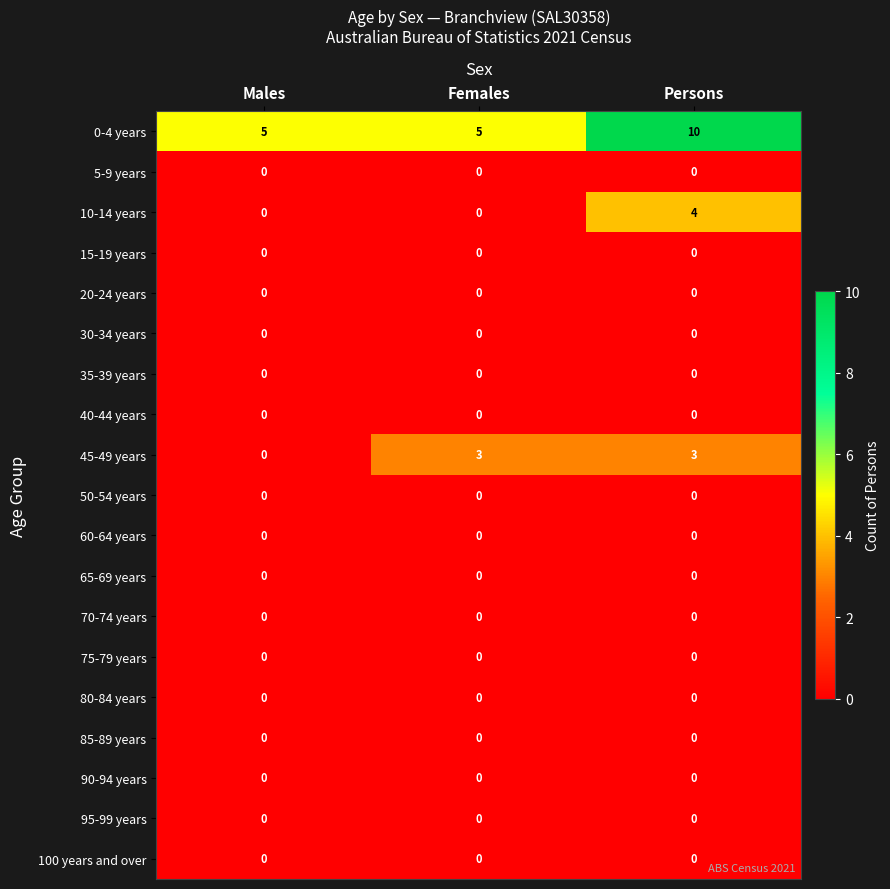

Between Females and Persons, which series saw the biggest shift?

0-4 years